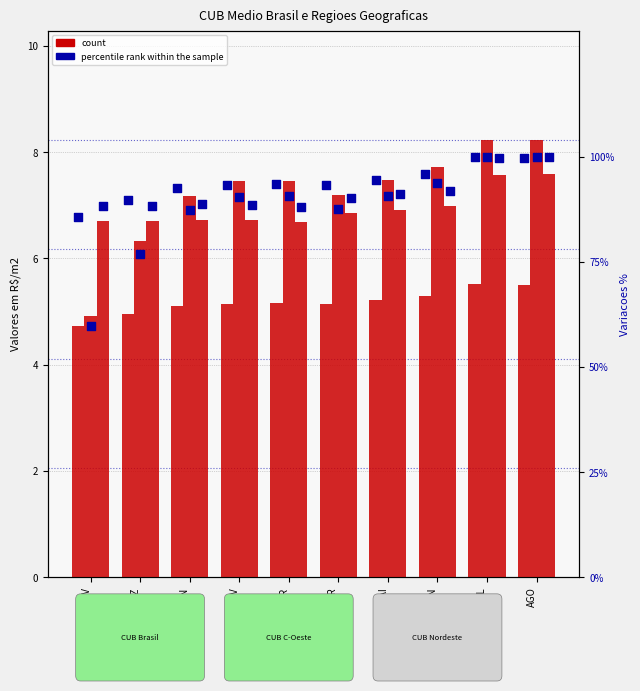

At which category is the sum across all series the highest?

JUL